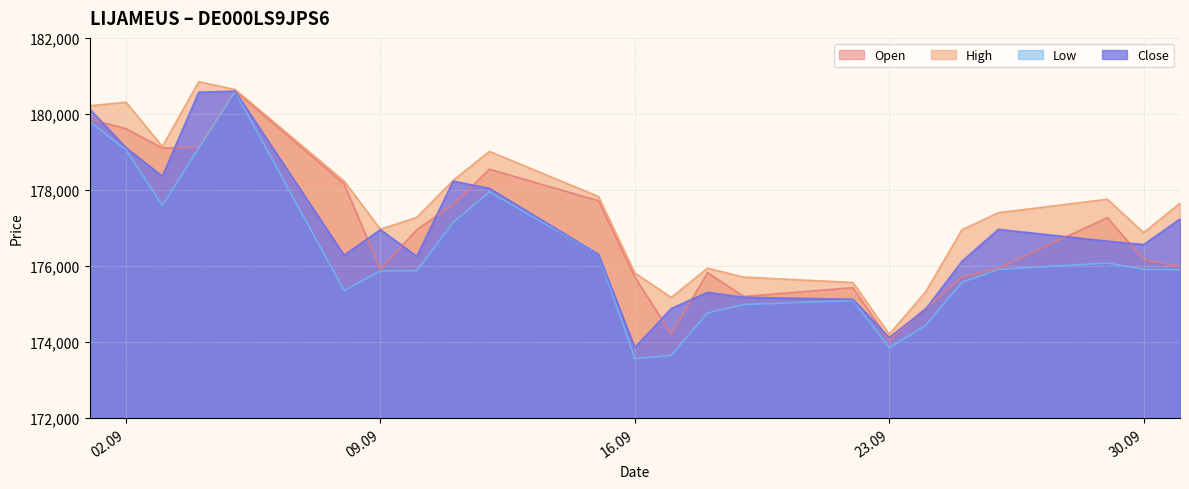

What is the difference between the second highest and second lowest values in the High series?

5467